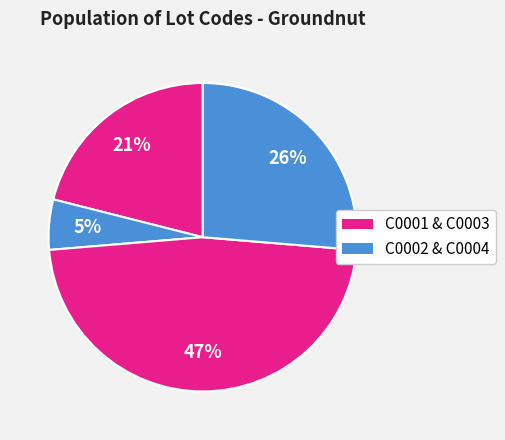

Which slice is the smallest?

C0002